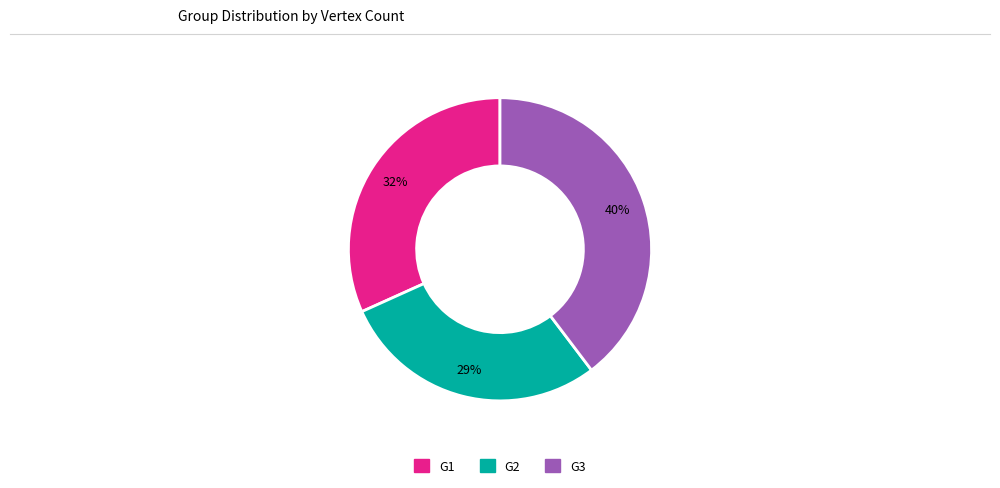

Count the number of slices in the pie.

3